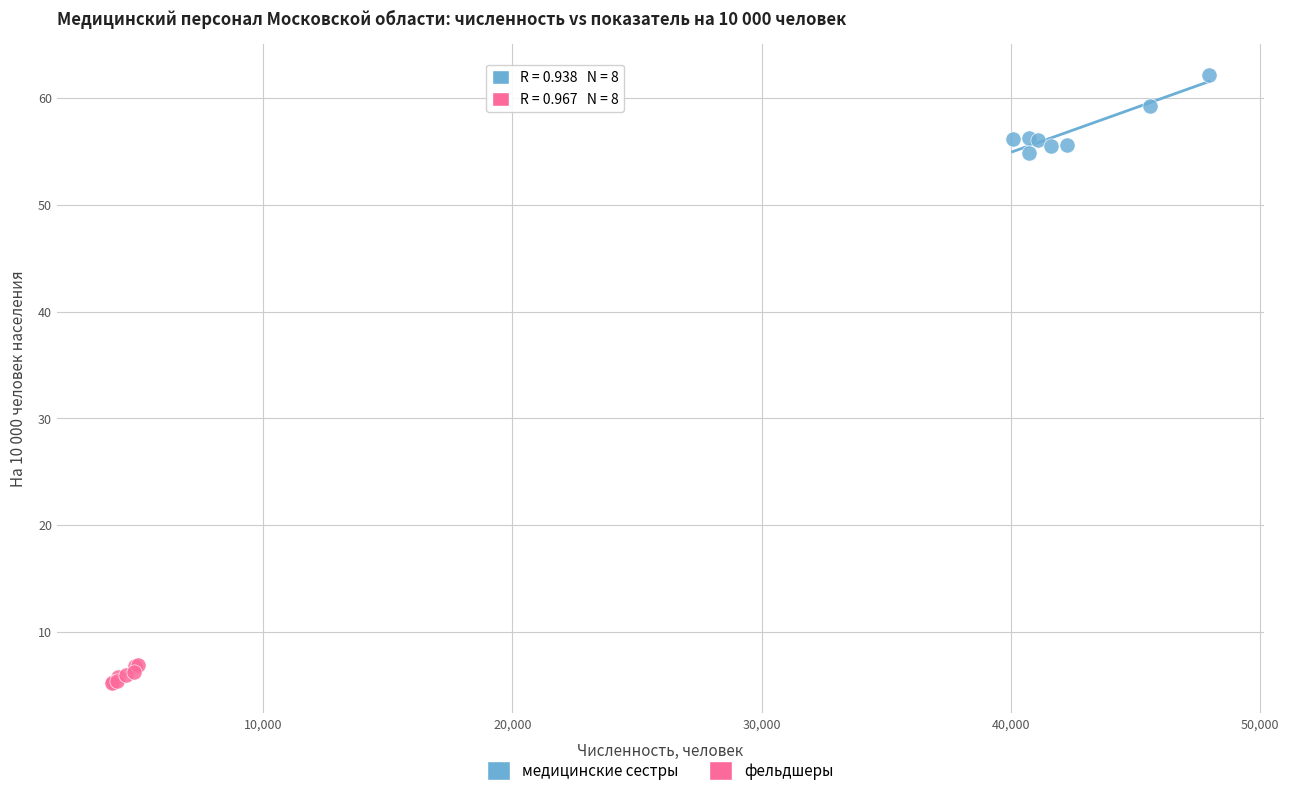

Which series contains the lowest Y value?

фельдшеры